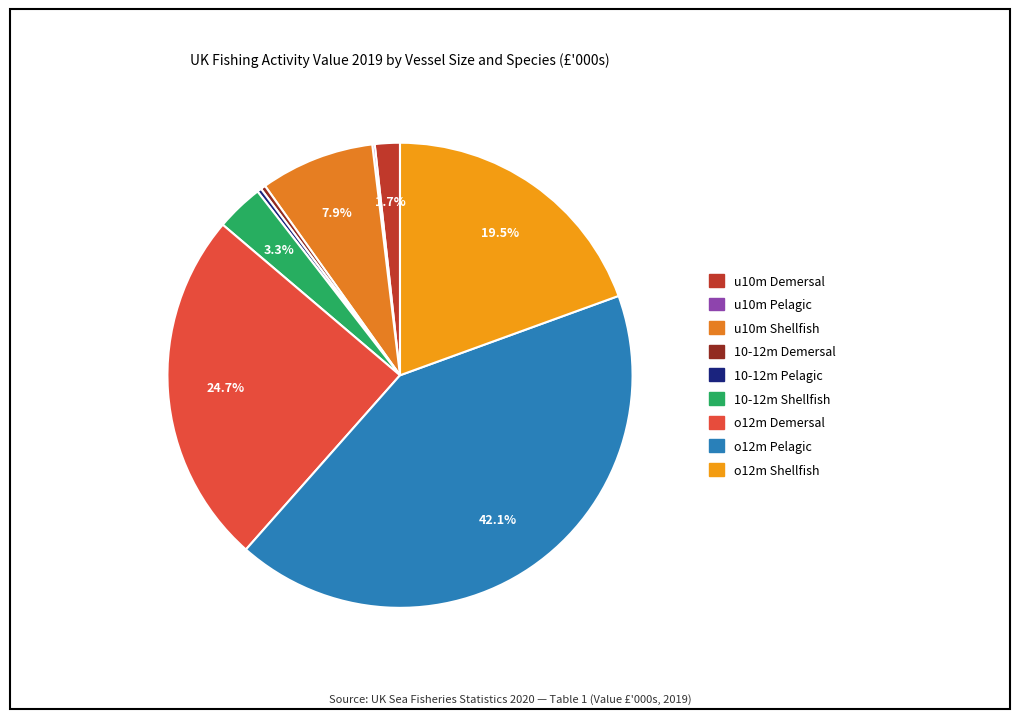

Rank the categories by value from highest to lowest.

o12m Pelagic, o12m Demersal, o12m Shellfish, u10m Shellfish, 10-12m Shellfish, u10m Demersal, 10-12m Demersal, 10-12m Pelagic, u10m Pelagic